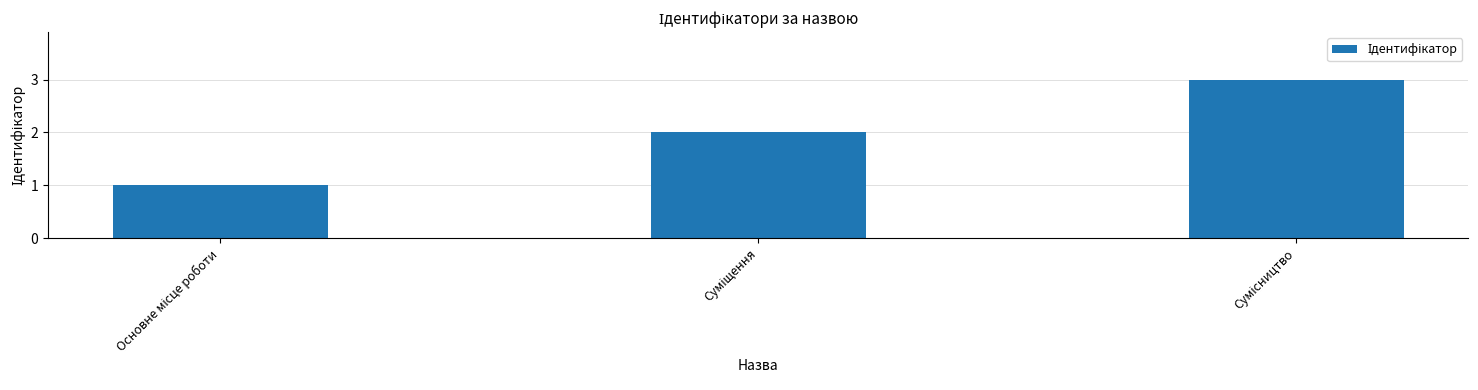

Reading left to right, list all the values displayed in this chart.

1	2	3